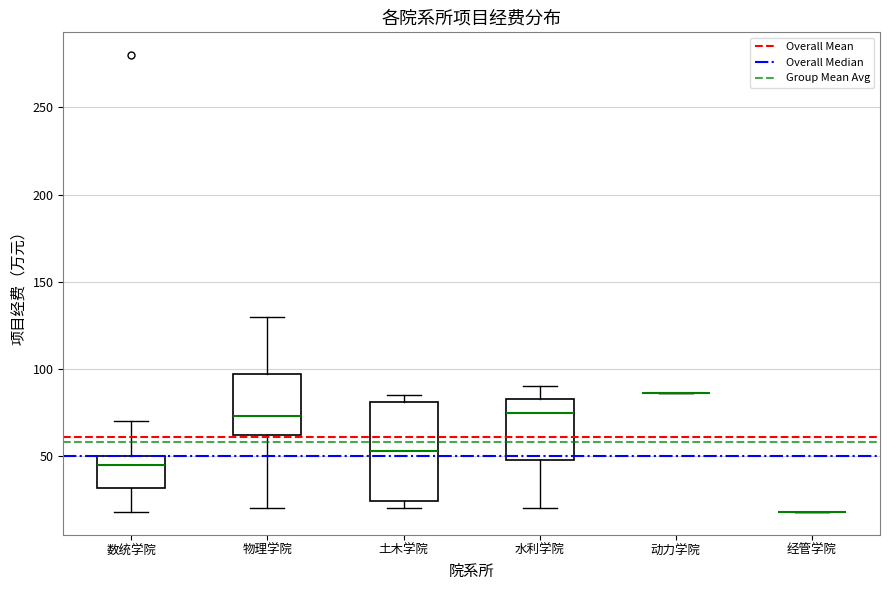

Which box is the tallest, from its lower edge to its upper edge?

土木学院